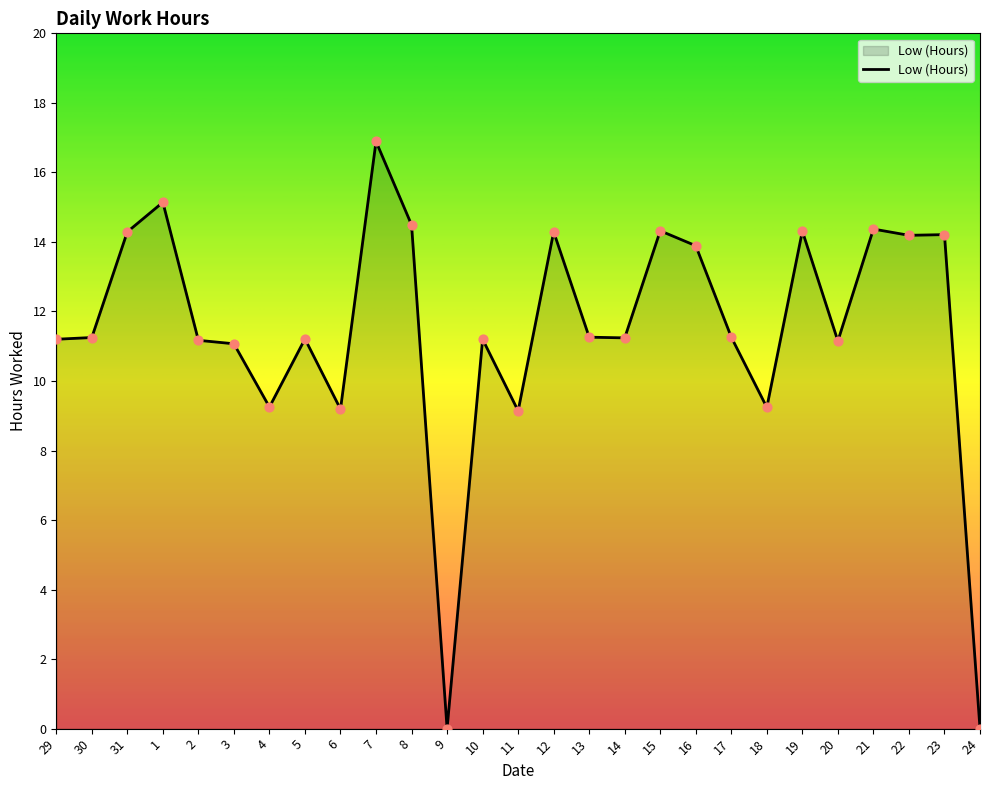

What is the change in value from 31 to 24?

-14.3